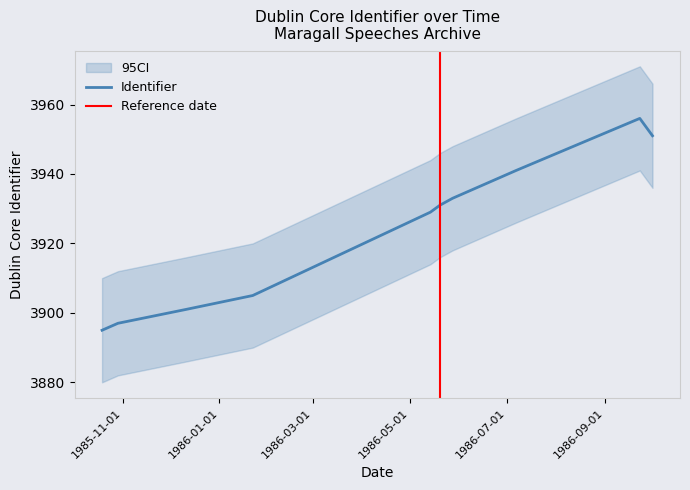

What position from the right is 1985-12-11?

8